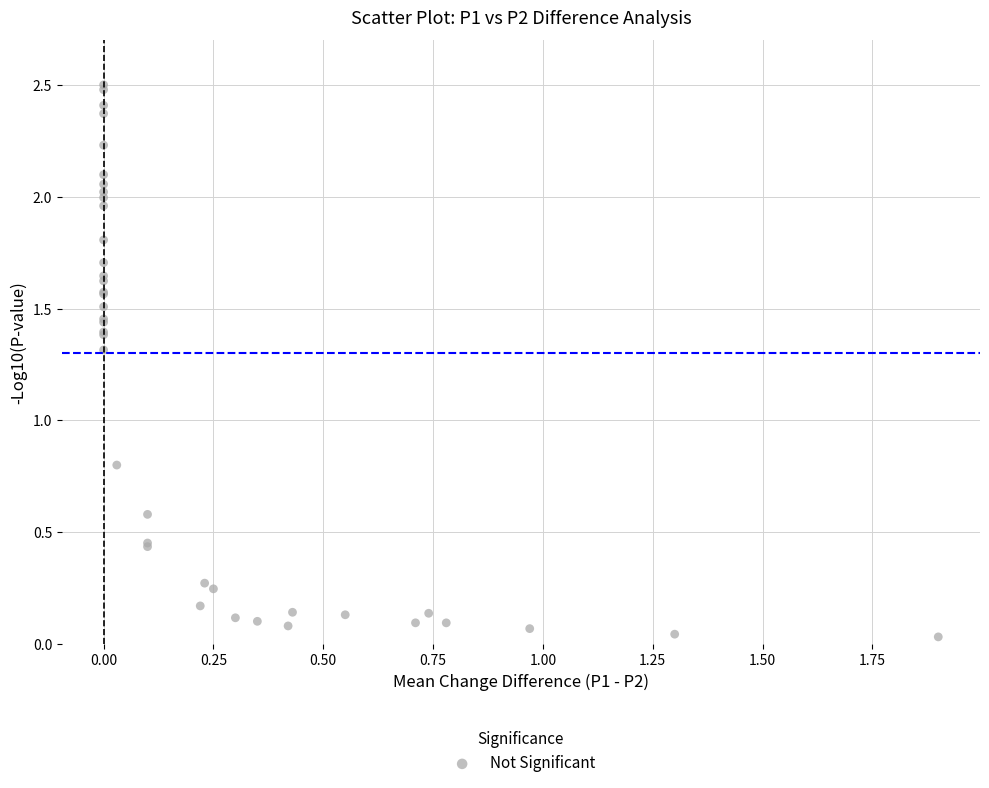

What Y value in the scatter plot is closest to 1?

0.8